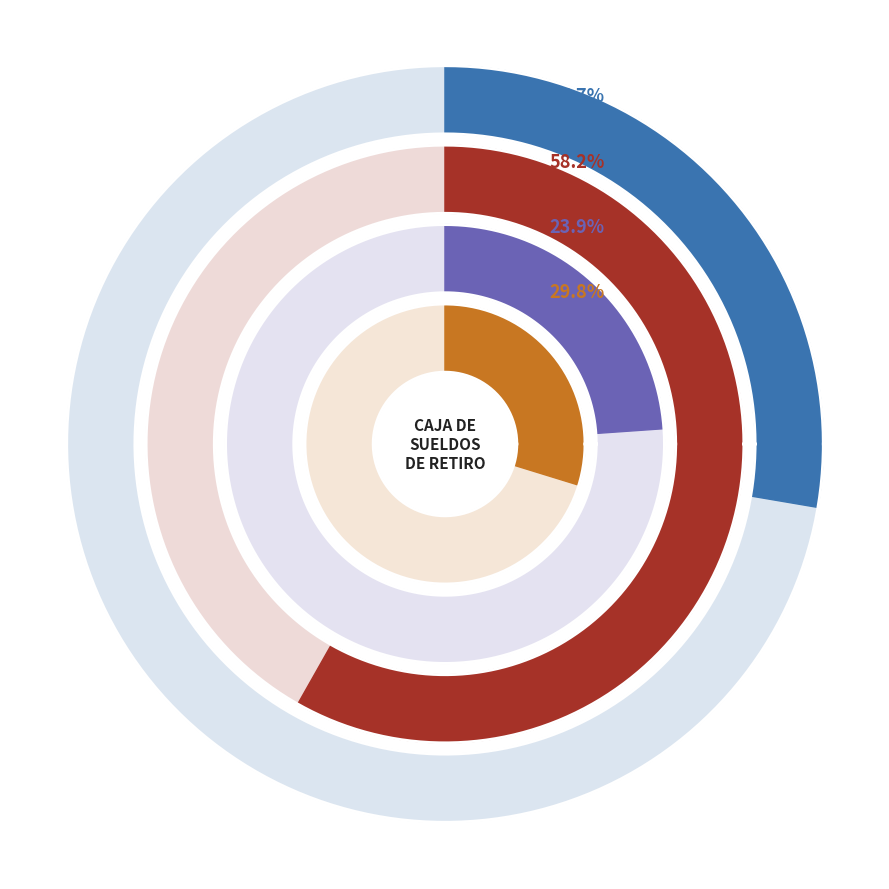

Which slice represents more than half of the pie?

TRANSFERENCIAS CORRIENTES